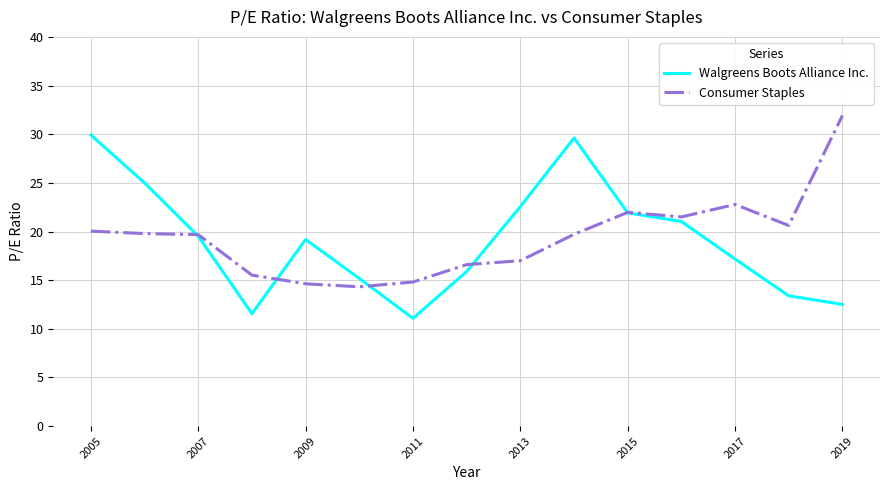

List the series in order of their peak value, highest first.

Consumer Staples, Walgreens Boots Alliance Inc.